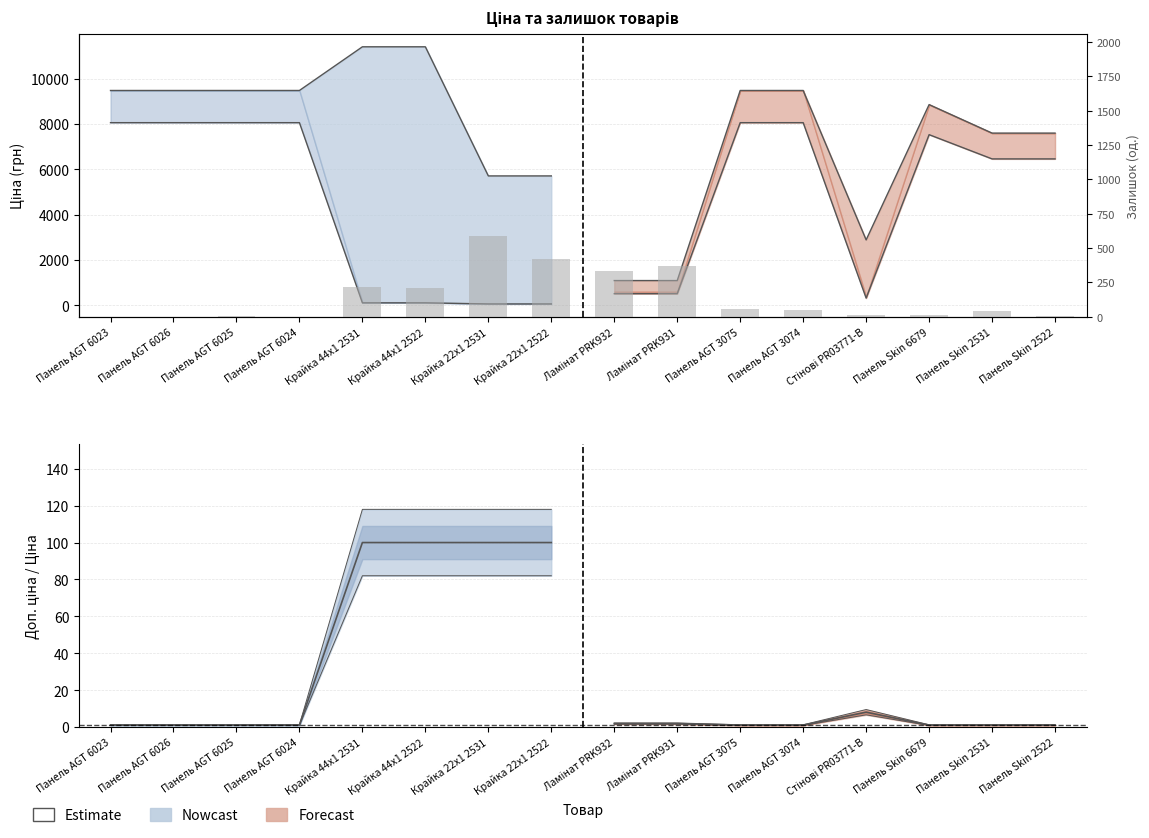

Reading left to right, extract all data points from this chart.

Панель AGT 6023=0	Панель AGT 6026=0	Панель AGT 6025=8	Панель AGT 6024=2	Крайка 44x1 2531=214	Крайка 44x1 2522=207	Крайка 22x1 2531=588	Крайка 22x1 2522=422	Ламінат PRK932=333	Ламінат PRK931=373	Панель AGT 3075=56	Панель AGT 3074=53	Стінові PR03771-B=15	Панель Skin 6679=11	Панель Skin 2531=39	Панель Skin 2522=8